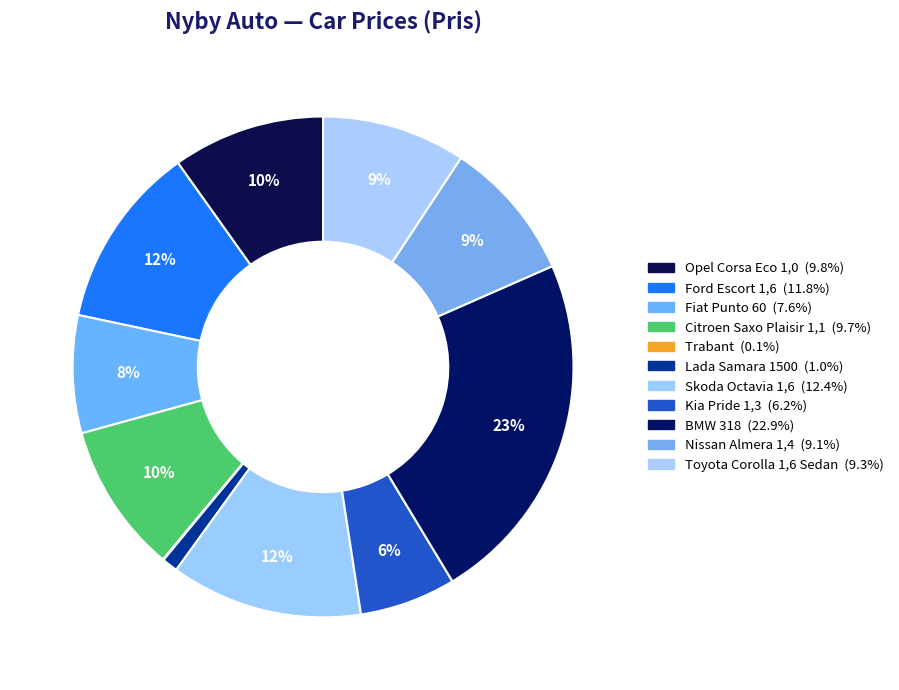

To the nearest percent, what percentage of the pie is Ford Escort 1,6?

12%